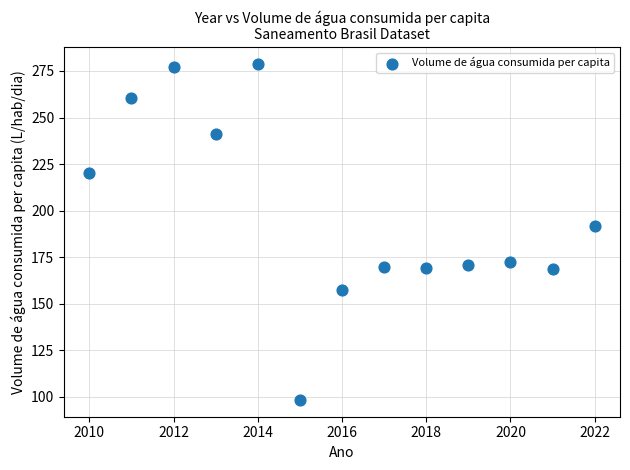

What Y value in the scatter plot is closest to 188?

191.6